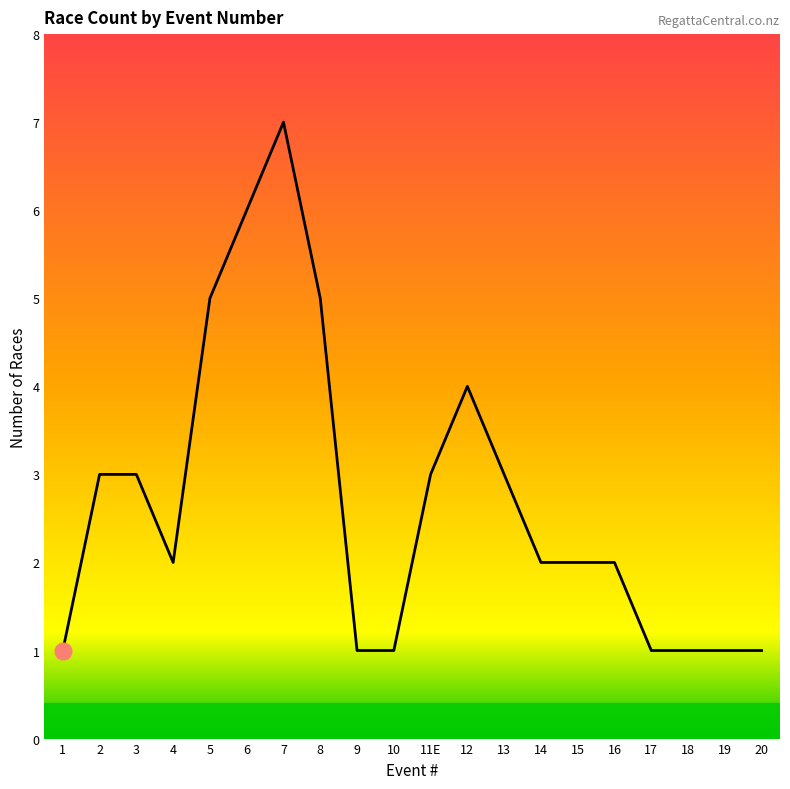

Where is the data nearest to the value 4?

12